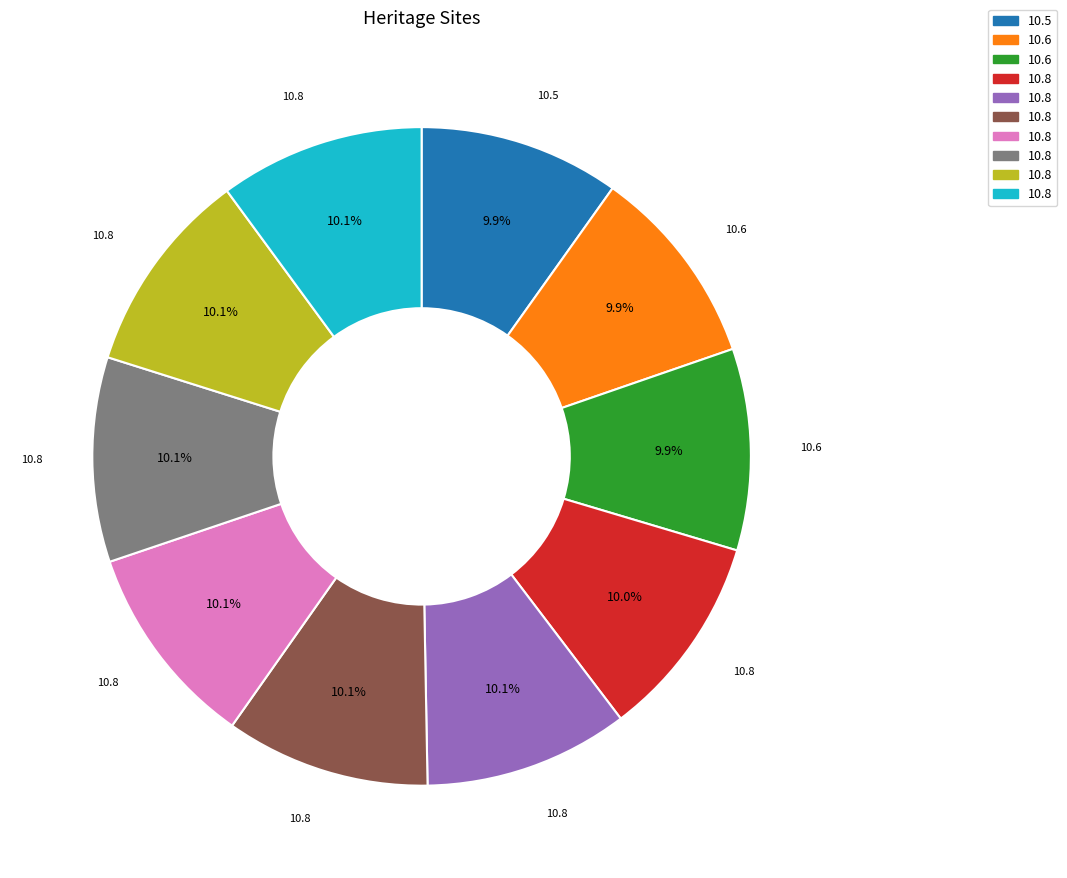

Is there any slice that represents more than half of the pie?

No